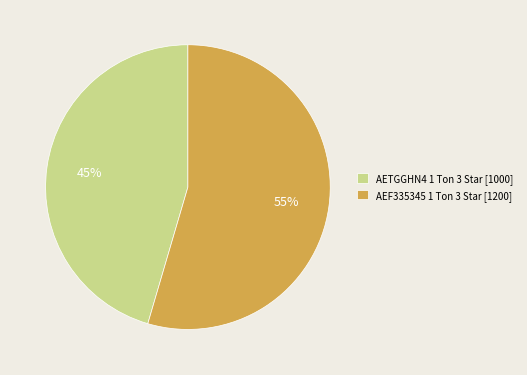

What percentage is the AETGGHN4 1 Ton 3 Star slice, to the nearest percent?

45%